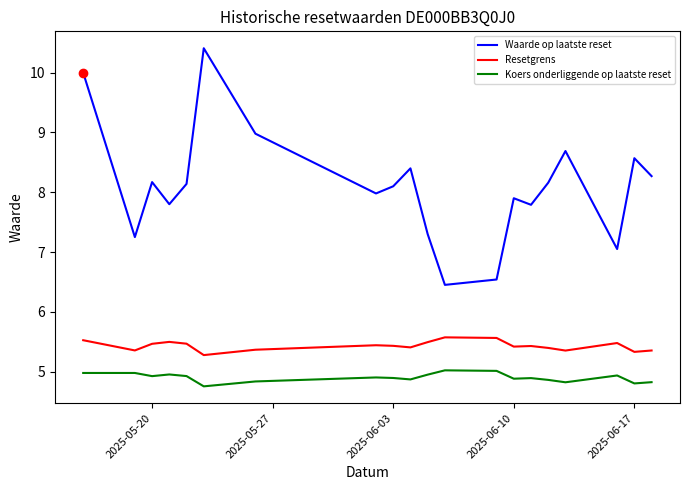

What are all the series names shown in the legend?

Waarde op laatste reset, Resetgrens, Koers onderliggende op laatste reset